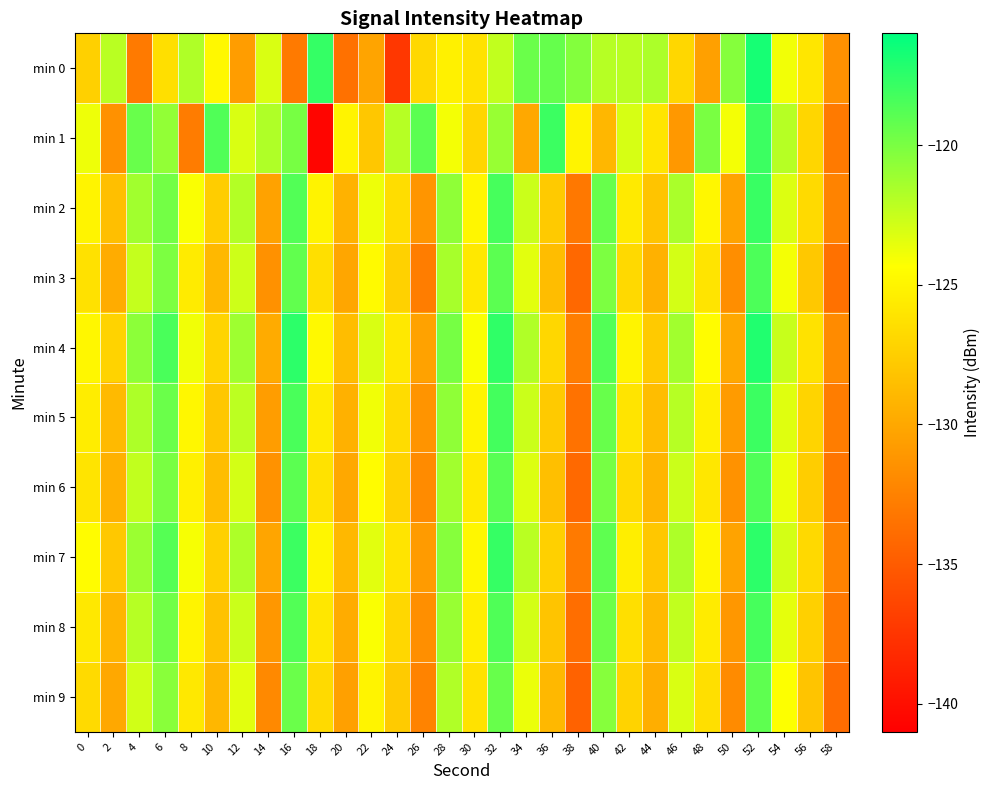

Reading left to right, what are all the values shown in this chart?

min 0: 0=-127.4	2=-122.1	4=-133.0	6=-126.4	8=-121.7	10=-124.8	12=-130.7	14=-123.1	16=-133.0	18=-117.8	20=-133.6	22=-130.2	24=-137.4	26=-126.8	28=-125.3	30=-126.3	32=-122.3	34=-119.5	36=-119.3	38=-120.3	40=-122.0	42=-122.1	44=-121.6	46=-126.9	48=-130.5	50=-120.4	52=-116.8	54=-123.9	56=-126.0	58=-131.4
min 1: 0=-123.8	2=-131.5	4=-119.4	6=-120.8	8=-132.9	10=-118.7	12=-123.1	14=-121.8	16=-119.9	18=-140.6	20=-125.0	22=-128.0	24=-122.0	26=-119.0	28=-124.0	30=-127.0	32=-121.0	34=-130.0	36=-118.0	38=-125.0	40=-129.0	42=-123.0	44=-126.0	46=-131.0	48=-120.0	50=-124.0	52=-118.0	54=-122.0	56=-127.0	58=-133.0
min 2: 0=-125.0	2=-128.5	4=-121.3	6=-119.8	8=-124.2	10=-127.6	12=-121.9	14=-130.4	16=-118.7	18=-125.1	20=-129.3	22=-123.8	24=-126.5	26=-131.2	28=-120.7	30=-124.9	32=-118.3	34=-122.6	36=-127.8	38=-133.1	40=-119.4	42=-125.7	44=-128.2	46=-121.6	48=-124.8	50=-130.3	52=-117.9	54=-123.2	56=-126.7	58=-132.4
min 3: 0=-126.3	2=-129.7	4=-122.4	6=-120.1	8=-125.6	10=-128.9	12=-122.7	14=-131.5	16=-119.2	18=-126.4	20=-130.1	22=-124.6	24=-127.3	26=-132.8	28=-121.5	30=-125.8	32=-119.0	34=-123.4	36=-128.6	38=-134.2	40=-120.1	42=-126.8	44=-129.4	46=-122.9	48=-126.1	50=-131.7	52=-118.5	54=-124.0	56=-127.9	58=-133.6
min 4: 0=-124.8	2=-127.2	4=-120.6	6=-118.4	8=-123.9	10=-127.1	12=-121.2	14=-129.8	16=-117.5	18=-124.7	20=-128.6	22=-123.1	24=-125.8	26=-130.4	28=-119.9	30=-124.2	32=-117.6	34=-121.8	36=-126.9	38=-132.7	40=-118.7	42=-125.0	44=-127.8	46=-121.3	48=-124.5	50=-130.0	52=-117.1	54=-122.5	56=-126.2	58=-131.9
min 5: 0=-125.5	2=-128.8	4=-121.7	6=-119.5	8=-124.8	10=-128.0	12=-122.2	14=-130.7	16=-118.4	18=-125.6	20=-129.4	22=-123.9	24=-126.6	26=-131.3	28=-120.7	30=-125.0	32=-118.2	34=-122.6	36=-127.8	38=-133.5	40=-119.4	42=-126.1	44=-128.6	46=-122.0	48=-125.3	50=-130.8	52=-118.0	54=-123.3	56=-127.1	58=-132.8
min 6: 0=-126.1	2=-129.4	4=-122.3	6=-120.0	8=-125.3	10=-128.6	12=-122.9	14=-131.4	16=-119.0	18=-126.2	20=-130.0	22=-124.5	24=-127.2	26=-131.9	28=-121.3	30=-125.7	32=-118.9	34=-123.2	36=-128.5	38=-134.1	40=-119.9	42=-126.7	44=-129.1	46=-122.6	48=-125.9	50=-131.4	52=-118.6	54=-123.7	56=-127.6	58=-133.3
min 7: 0=-124.5	2=-127.9	4=-121.1	6=-118.8	8=-124.1	10=-127.4	12=-121.7	14=-130.2	16=-118.0	18=-124.9	20=-128.9	22=-123.4	24=-126.1	26=-130.8	28=-120.4	30=-124.8	32=-117.8	34=-122.1	36=-127.4	38=-133.0	40=-119.1	42=-125.4	44=-128.0	46=-121.7	48=-124.8	50=-130.3	52=-117.5	54=-122.9	56=-126.8	58=-132.5
min 8: 0=-125.8	2=-129.1	4=-122.0	6=-119.7	8=-125.0	10=-128.3	12=-122.6	14=-131.1	16=-118.7	18=-125.9	20=-129.7	22=-124.2	24=-126.9	26=-131.6	28=-121.0	30=-125.4	32=-118.6	34=-122.9	36=-128.2	38=-133.8	40=-119.6	42=-126.4	44=-128.8	46=-122.3	48=-125.6	50=-131.1	52=-118.3	54=-123.5	56=-127.4	58=-133.1
min 9: 0=-126.7	2=-130.0	4=-122.8	6=-120.5	8=-125.8	10=-129.0	12=-123.4	14=-132.0	16=-119.5	18=-126.7	20=-130.5	22=-125.0	24=-127.7	26=-132.4	28=-121.8	30=-126.2	32=-119.4	34=-123.7	36=-128.9	38=-134.6	40=-120.4	42=-127.2	44=-129.6	46=-123.1	48=-126.4	50=-131.9	52=-119.1	54=-124.3	56=-128.2	58=-133.9